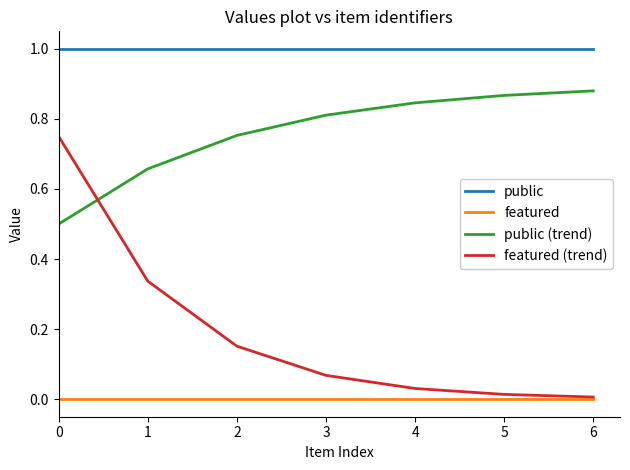

True or false: featured and public intersect in this chart.

False